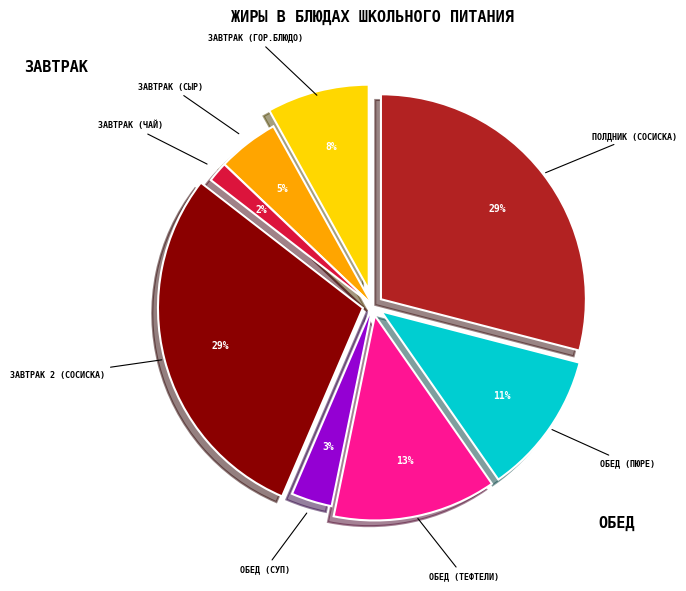

How much of the chart is everything except Обед (хлеб черн.)?

100.0%